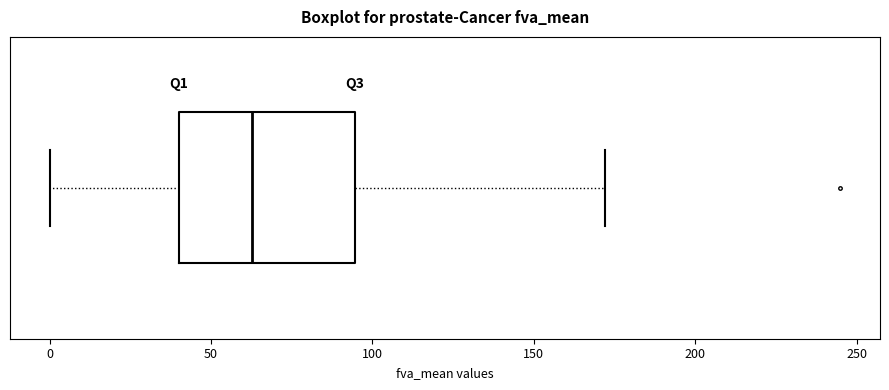

Transcribe this box plot: give where the median line is, the range the box spans, and where the two whiskers end, as read against the x-axis. The values are not printed on the chart, so give them approximately, as read against the axis.

median 65, box 40 to 95, whiskers 0 to 170